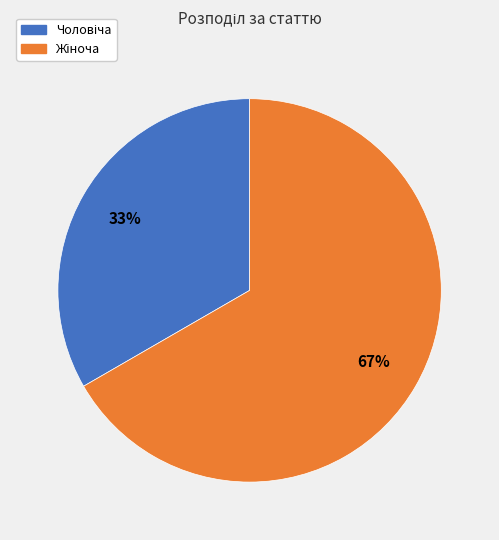

Does any single category account for the majority?

Yes